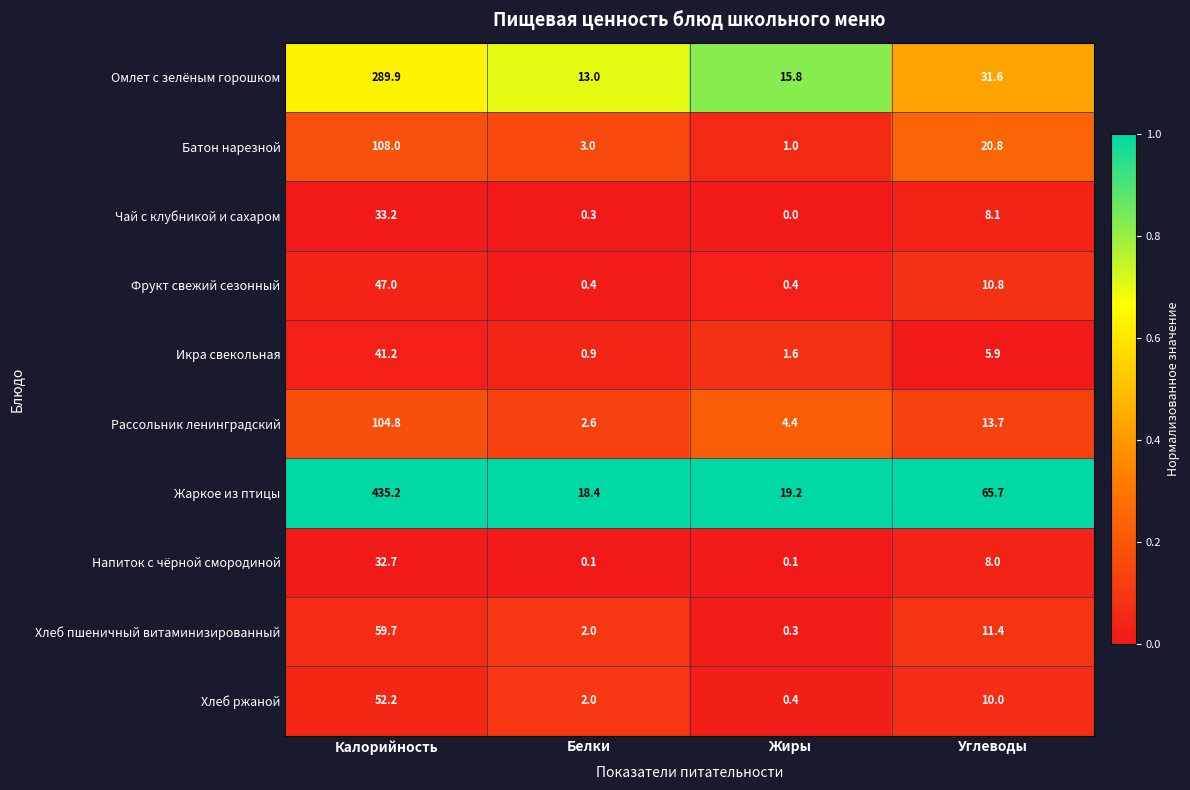

List the series in order of their peak value, lowest first.

Напиток с чёрной смородиной, Чай с клубникой и сахаром, Икра свекольная, Фрукт свежий сезонный, Хлеб пшеничный витаминизированный, Хлеб ржаной, Рассольник ленинградский, Батон нарезной, Омлет с зелёным горошком, Жаркое из птицы